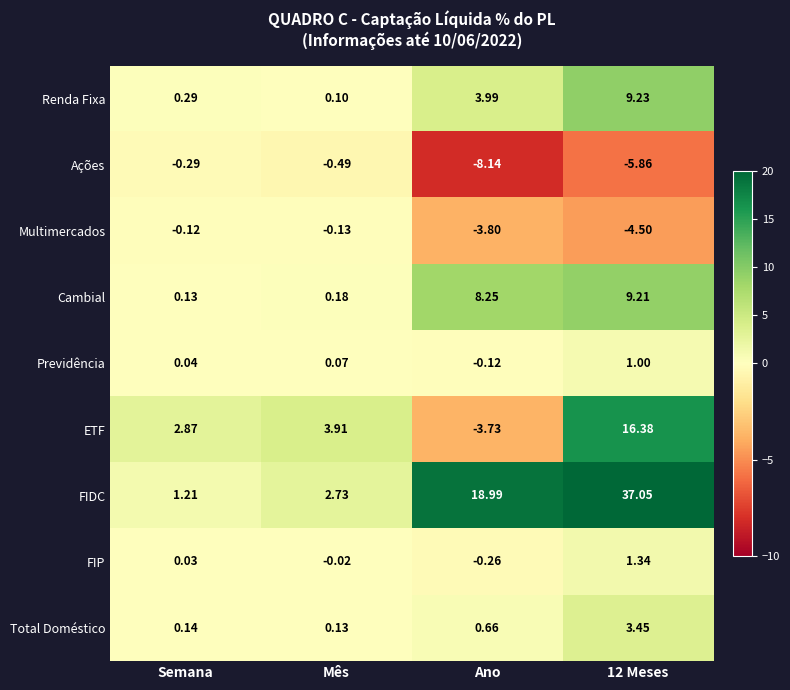

Which series has the largest total across all categories?

FIDC